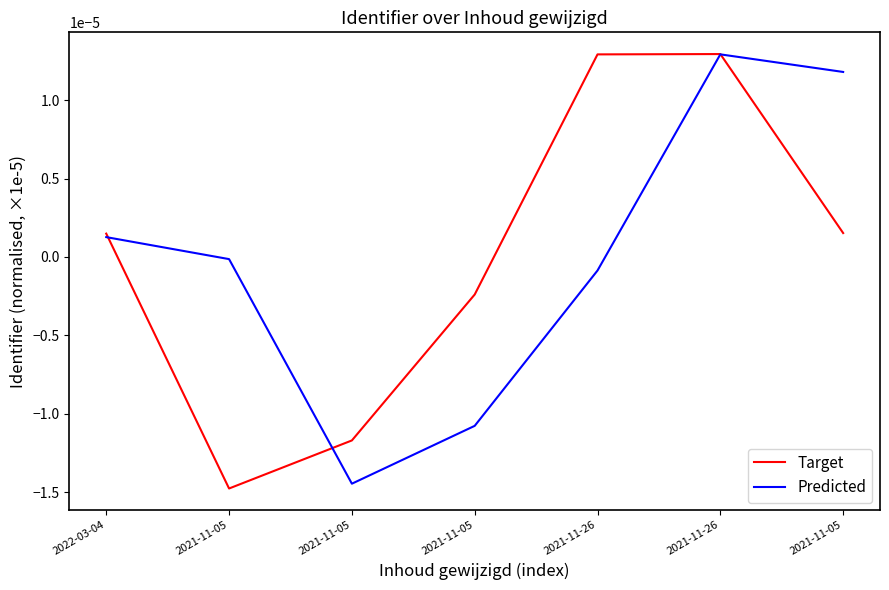

Reading left to right, what are all the values shown in this chart?

Target: 2022-03-04=0.0	2021-11-05=-0.0	2021-11-05=-0.0	2021-11-05=-0.0	2021-11-26=0.0	2021-11-26=0.0	2021-11-05=0.0
Predicted: 2022-03-04=0.0	2021-11-05=-0.0	2021-11-05=-0.0	2021-11-05=-0.0	2021-11-26=-0.0	2021-11-26=0.0	2021-11-05=0.0